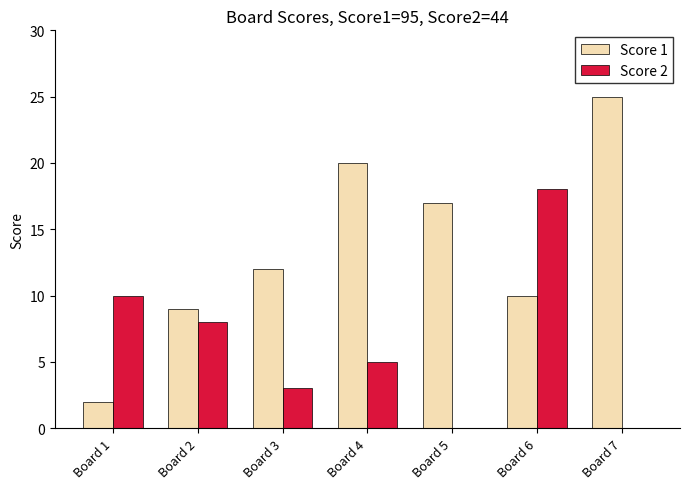

What is the maximum value shown in the chart?

25